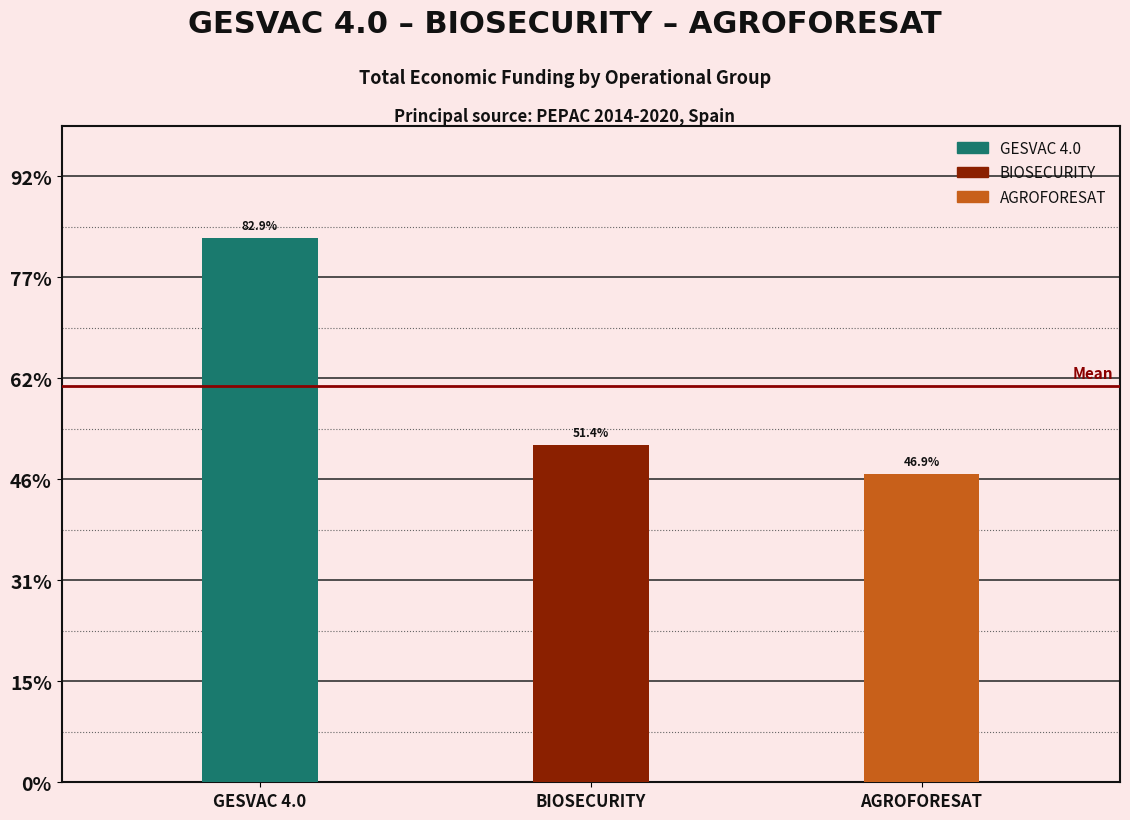

What is the value of the 2nd bar from the left?

3342252